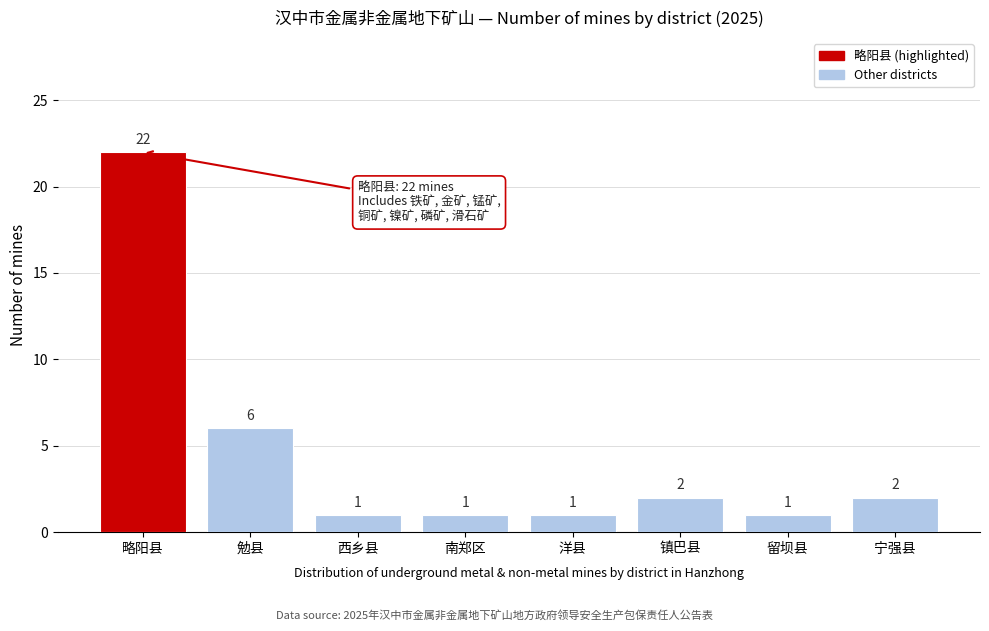

Reading left to right, what are all the values shown in this chart?

22	6	1	1	1	2	1	2